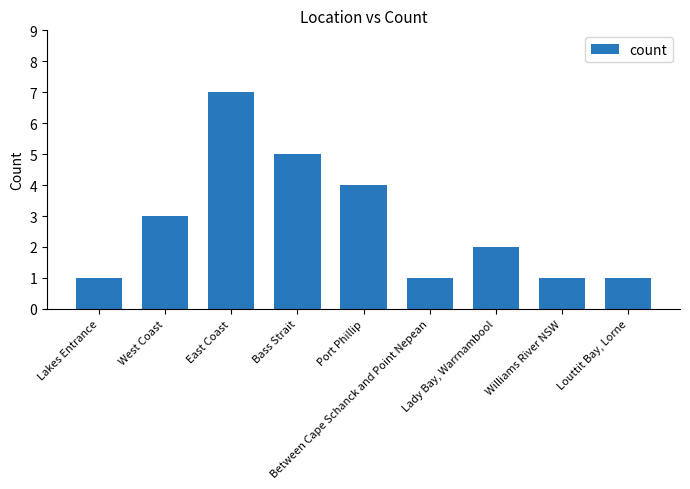

The value at East Coast is 13. True or false?

False